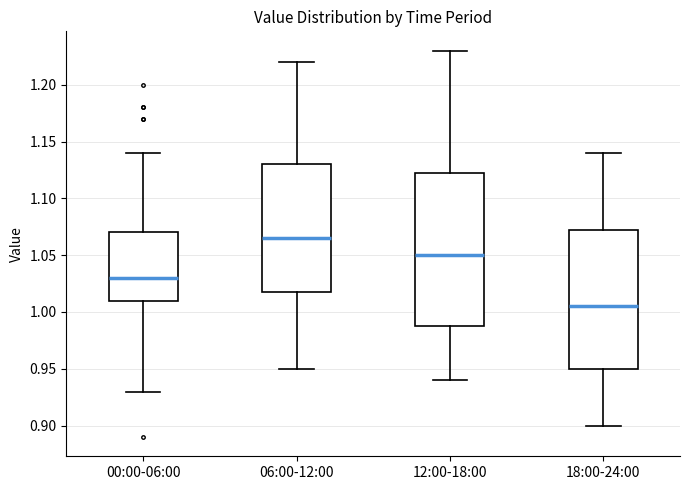

Reading left to right, transcribe this box plot: for each box, give where its median line is, the range the box spans, and where its two whiskers end, as read against the y-axis. The values are not printed on the chart, so give them approximately, as read against the axis.

00:00-06:00: median 1.030, box 1.010 to 1.070, whiskers 0.930 to 1.140
06:00-12:00: median 1.065, box 1.020 to 1.130, whiskers 0.950 to 1.220
12:00-18:00: median 1.050, box 0.990 to 1.125, whiskers 0.940 to 1.230
18:00-24:00: median 1.005, box 0.950 to 1.075, whiskers 0.900 to 1.140